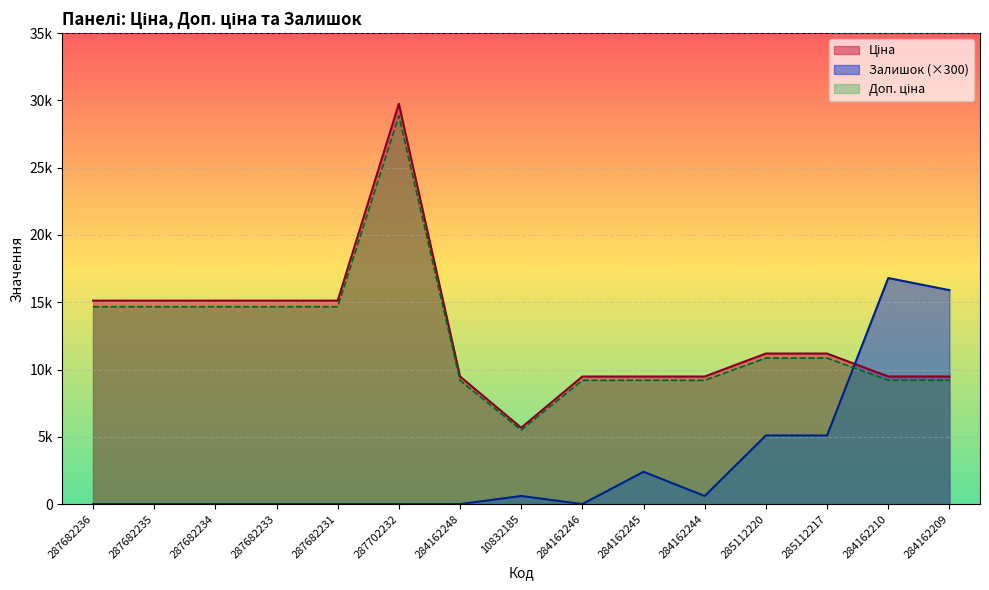

Rank the categories by Ціна value from lowest to highest.

10832185, 284162248, 284162246, 284162245, 284162244, 284162210, 284162209, 285112220, 285112217, 287682236, 287682235, 287682234, 287682233, 287682231, 287702232